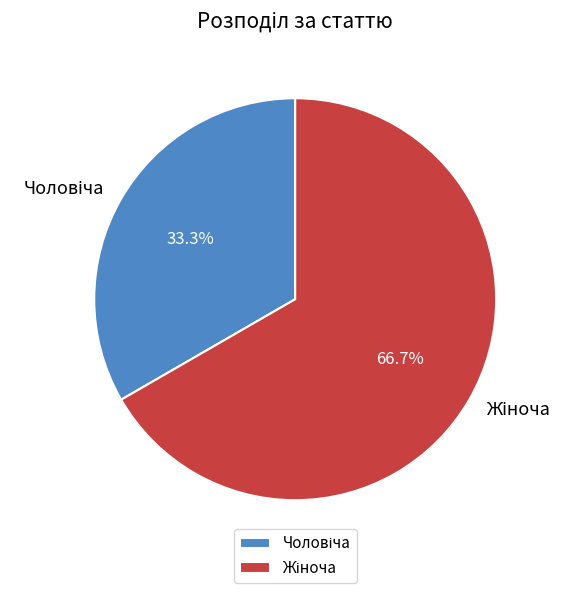

Is there a majority slice in this chart?

Yes